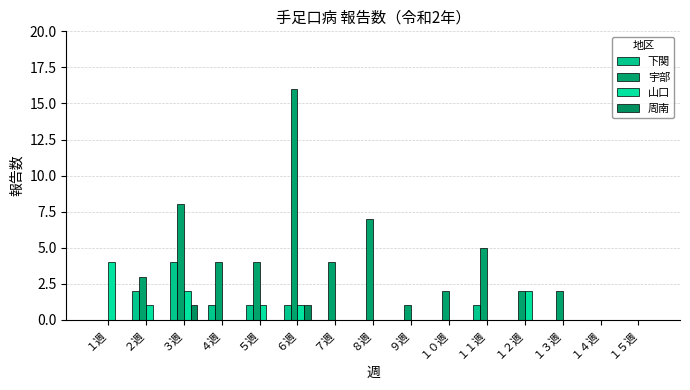

Is it true that 周南 equals 0 at ５週?

False